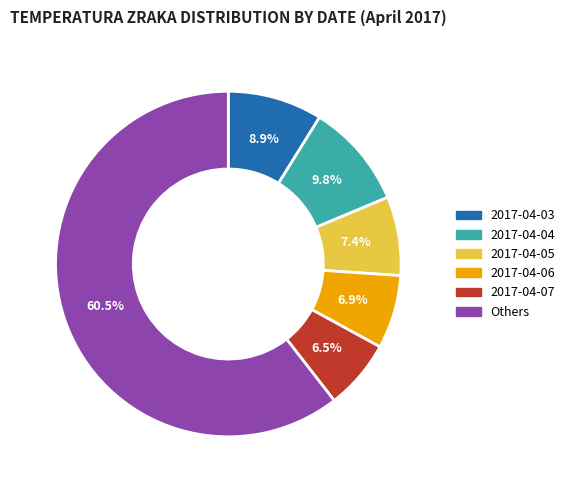

Between 2017-04-07 and 2017-04-05, which is larger?

2017-04-05